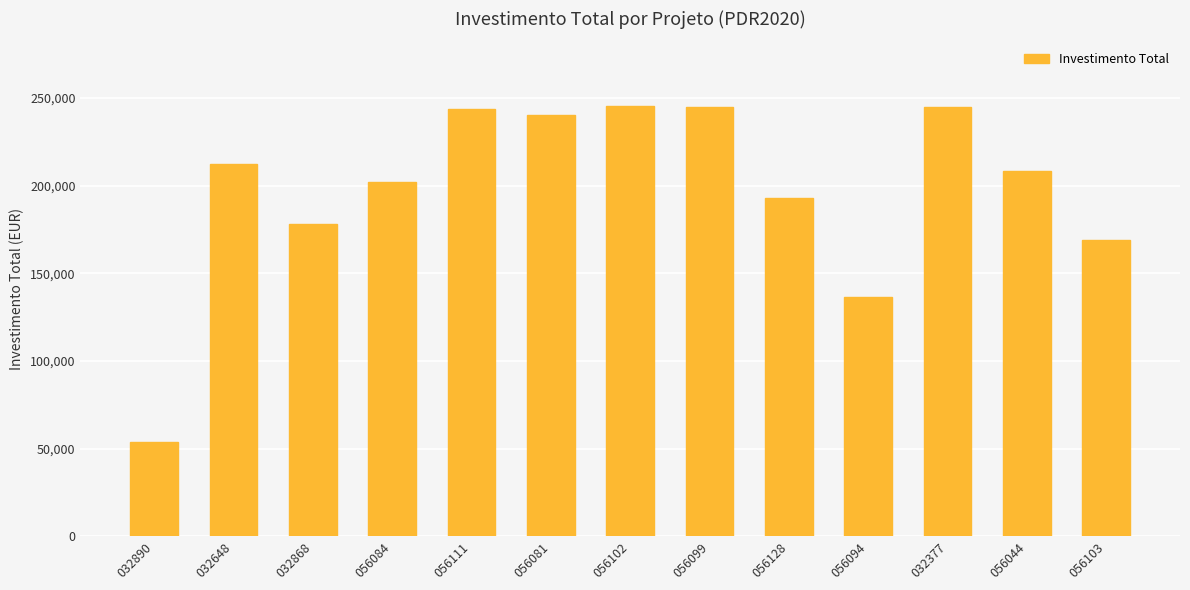

What is the difference between the maximum and second lowest values?

109043.2